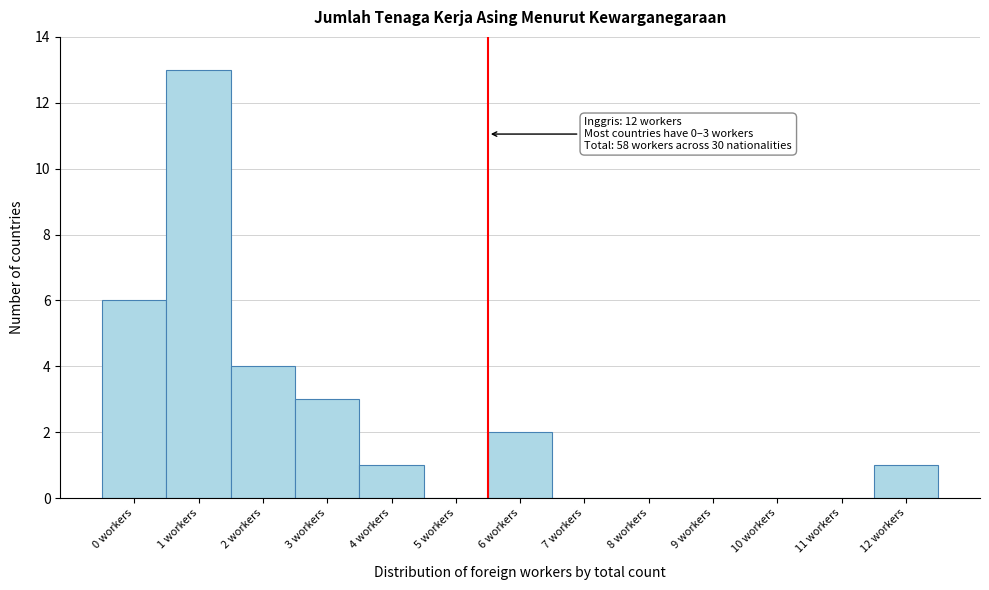

Reading left to right, transcribe all the data shown in this chart.

0 workers=6	1 workers=13	2 workers=4	3 workers=3	4 workers=1	5 workers=0	6 workers=2	7 workers=0	8 workers=0	9 workers=0	10 workers=0	11 workers=0	12 workers=1